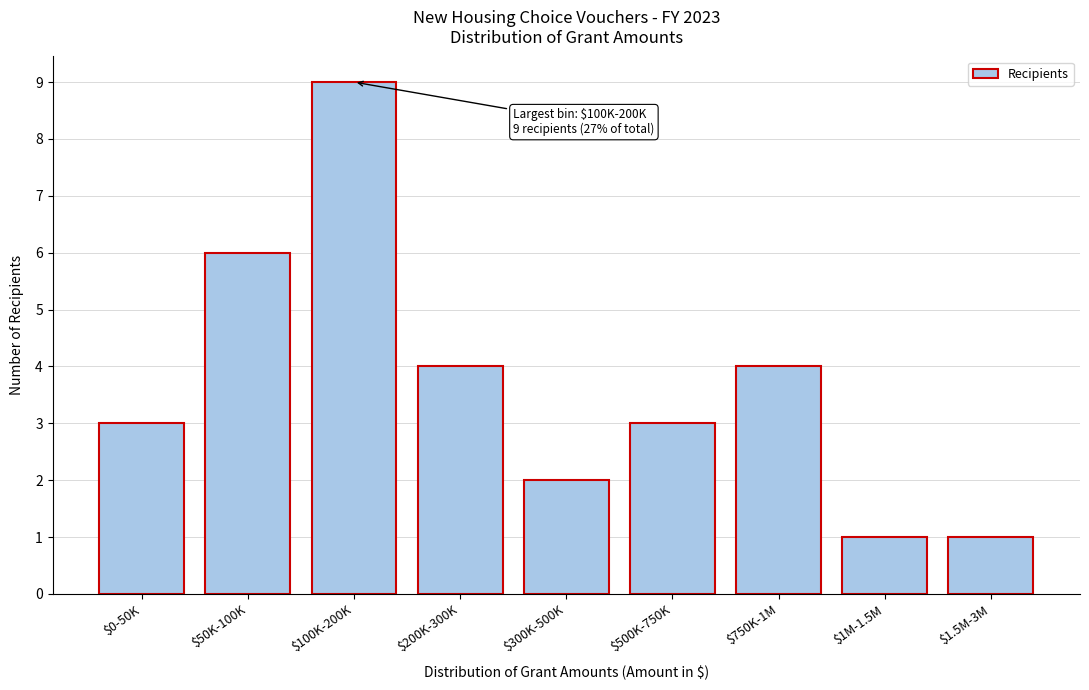

Reading right to left, list all the values displayed in this chart.

1	1	4	3	2	4	9	6	3